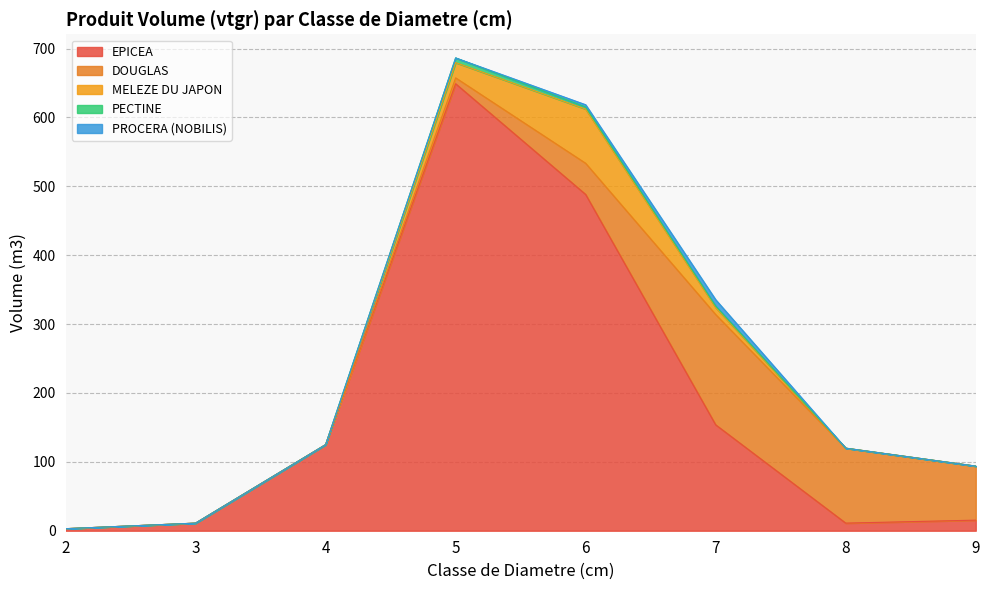

How many positive values does the MELEZE DU JAPON series have?

3